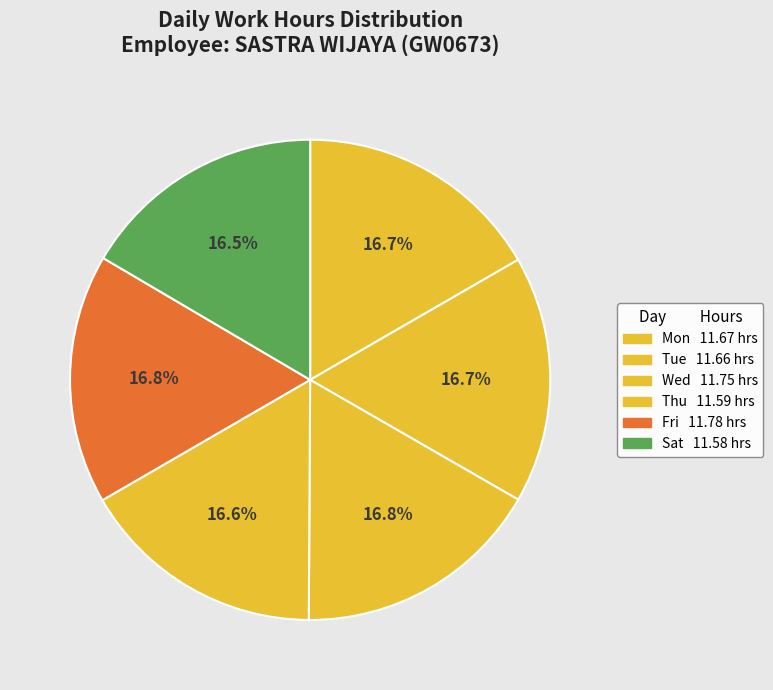

How many slices are in this pie chart?

6